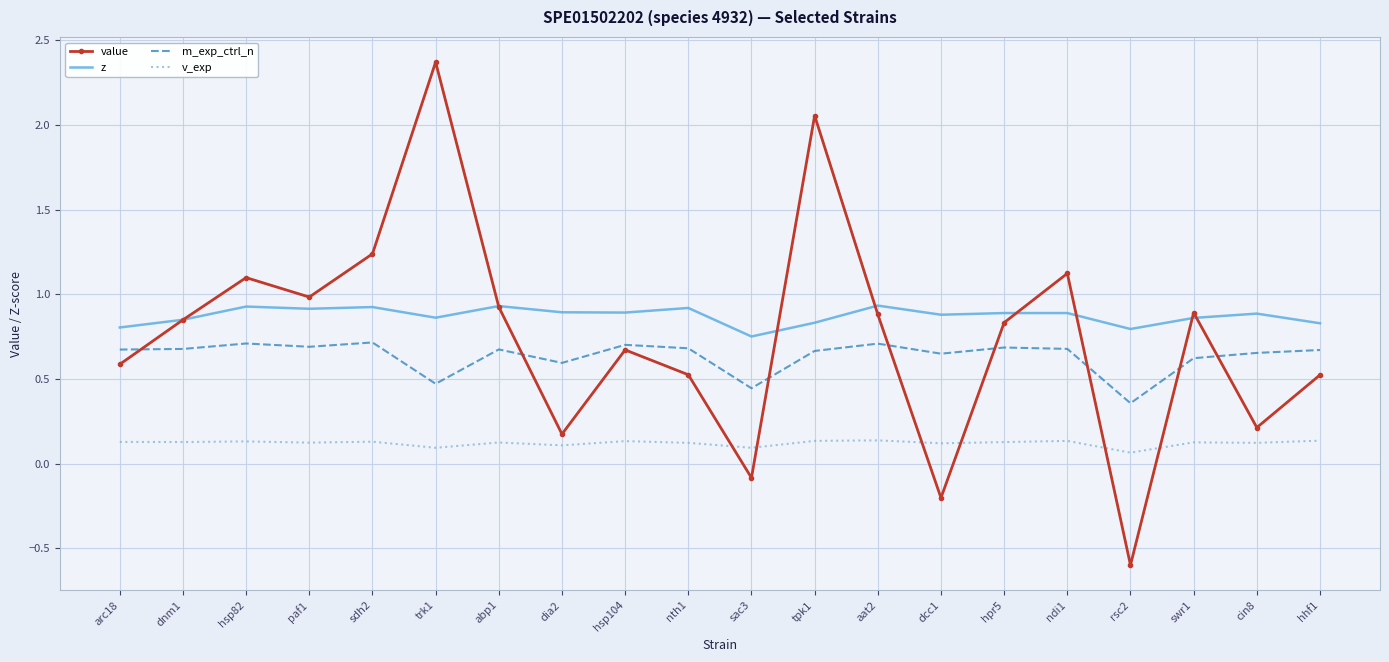

What is the difference between the maximum and minimum values in the z series?

0.2